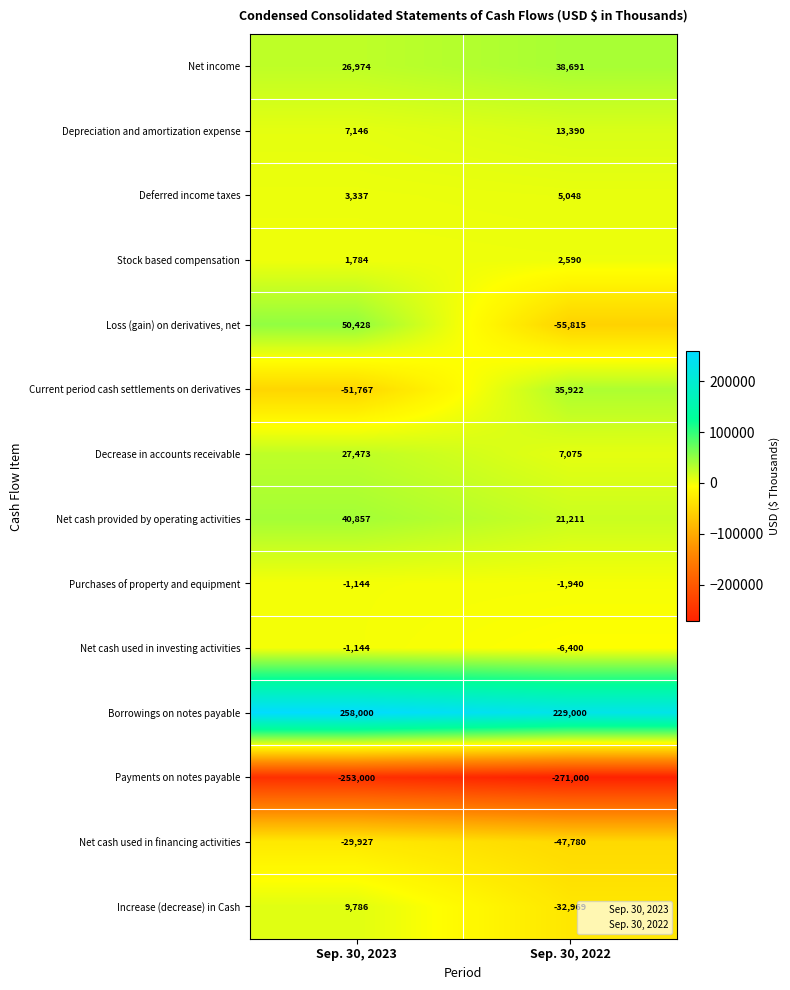

At which category is the sum across all series the highest?

Sep. 30, 2023